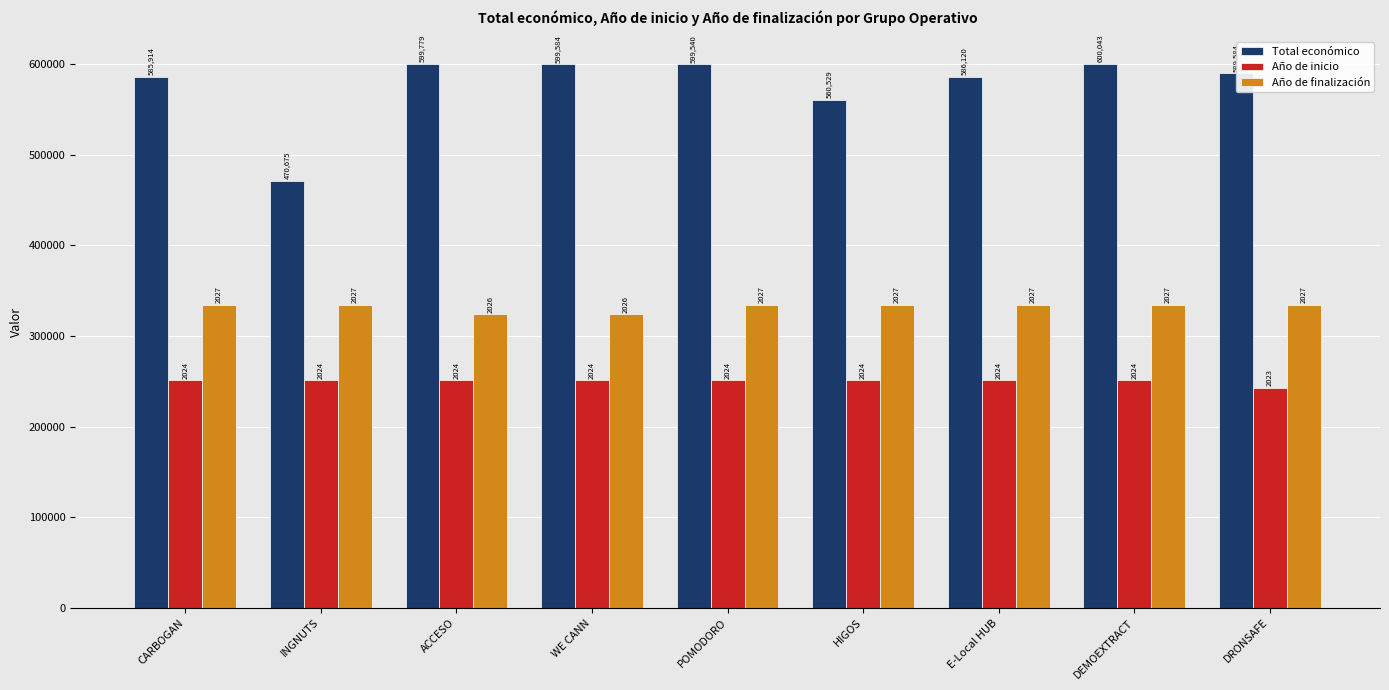

What are all the series names shown in the legend?

Total económico, Año de inicio, Año de finalización